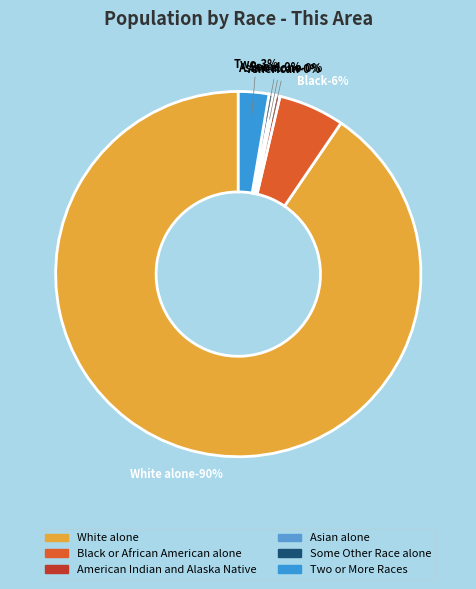

To the nearest percent, what percentage of the pie is Two or More Races?

3%